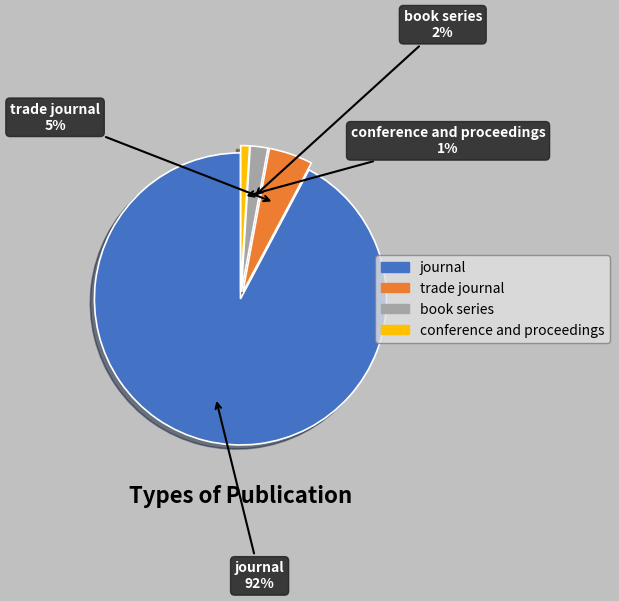

Combined, do trade journal and journal account for over 50%?

Yes